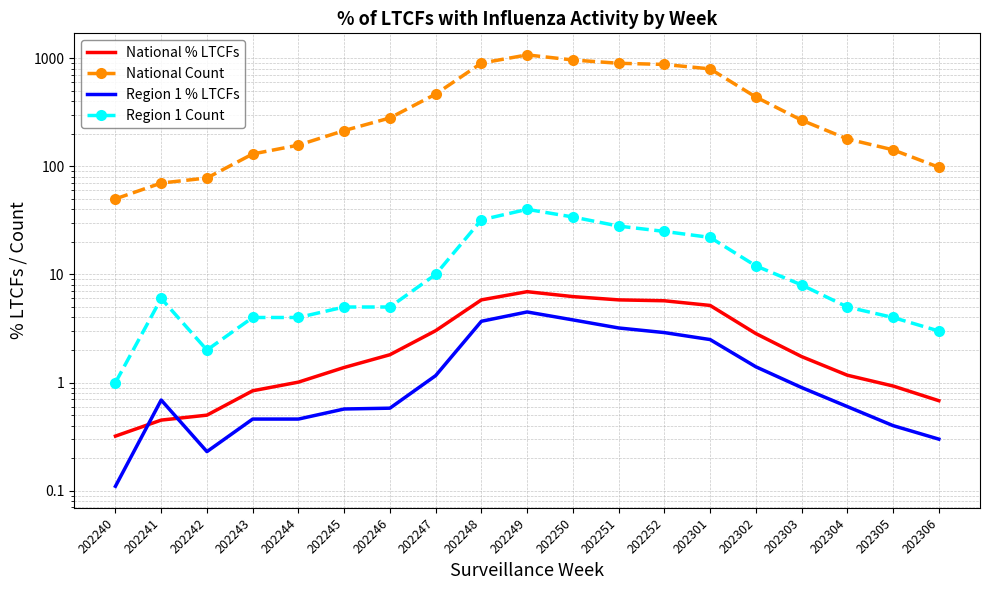

True or false: Region 1 % LTCFs and National Count cross at least once.

False